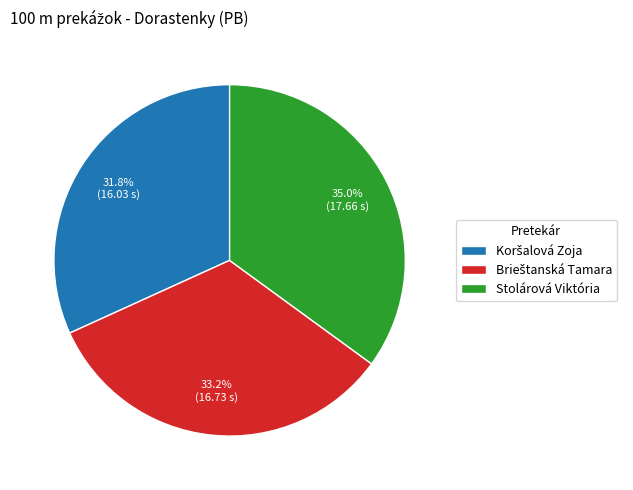

What is the largest slice in the pie chart?

Stolárová Viktória